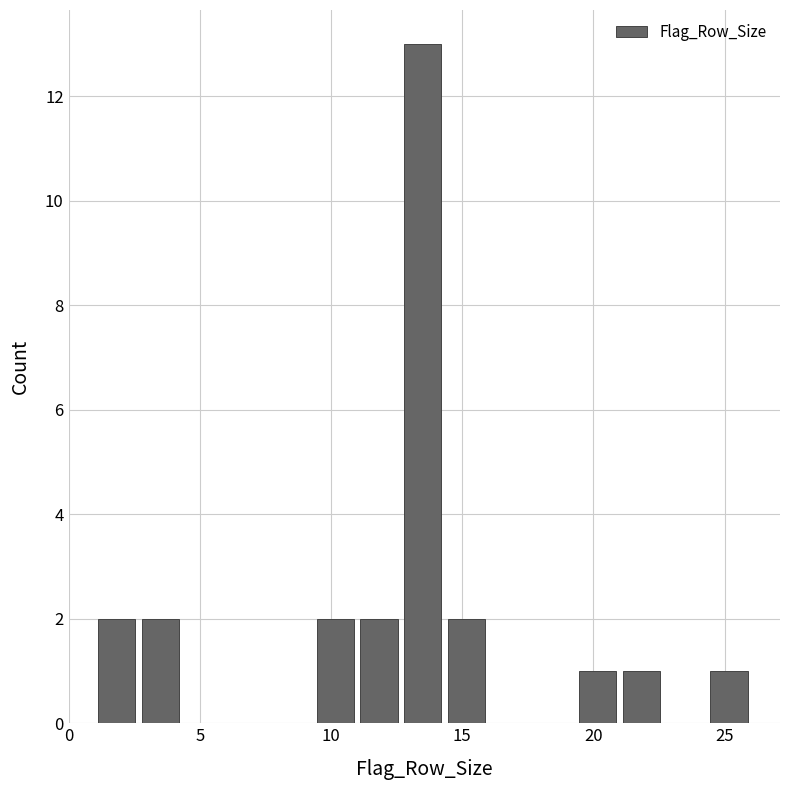

Read against the x-axis, roughly where is the centre of the tallest bar?

13.5